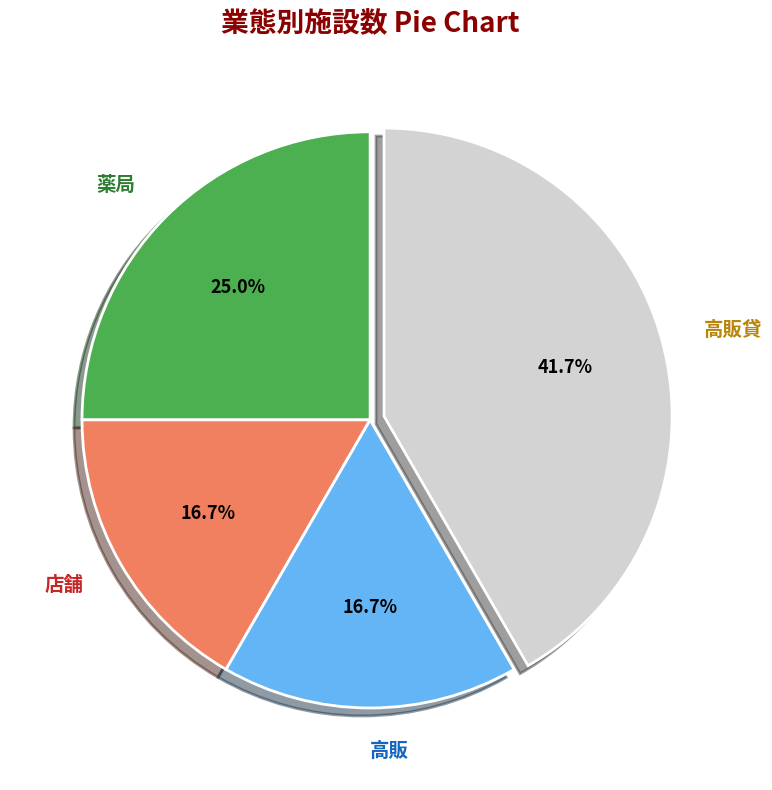

How many segments does this pie chart have?

4